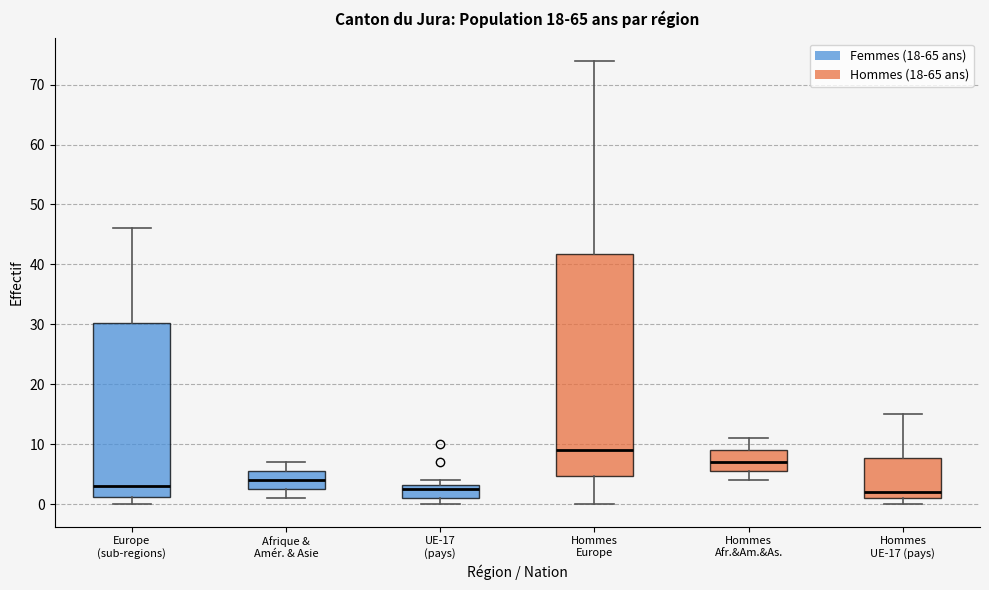

Reading left to right, transcribe this box plot: for each box, give where its median line is, the range the box spans, and where its two whiskers end, as read against the y-axis. The values are not printed on the chart, so give them approximately, as read against the axis.

Europe (sub-regions): median 3, box 1 to 30, whiskers 0 to 46
Afrique & Amér. & Asie: median 4, box 3 to 6, whiskers 1 to 7
UE-17 (pays): median 3 (just below the box's upper edge), box 1 to 3, whiskers 0 to 4
Hommes Europe: median 9, box 5 to 42, whiskers 0 to 74
Hommes Afr.&Am.&As.: median 7, box 6 to 9, whiskers 4 to 11
Hommes UE-17 (pays): median 2, box 1 to 8, whiskers 0 to 15